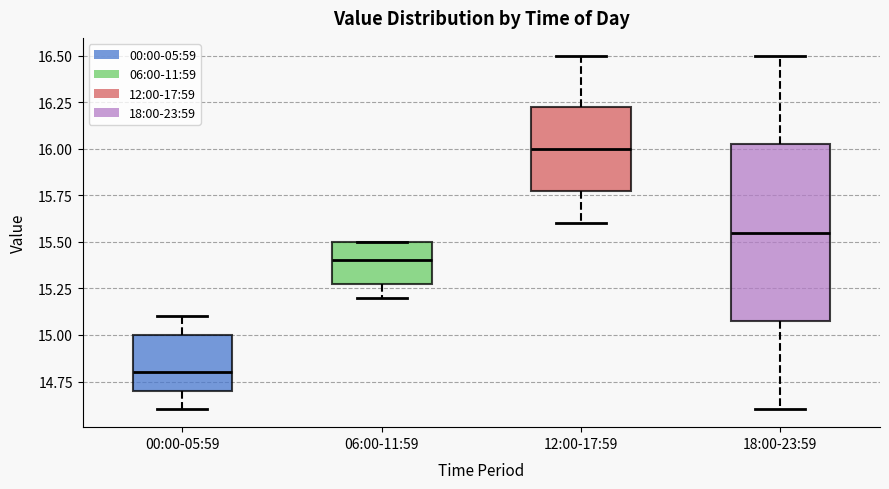

Which box has the lowest median line?

00:00-05:59